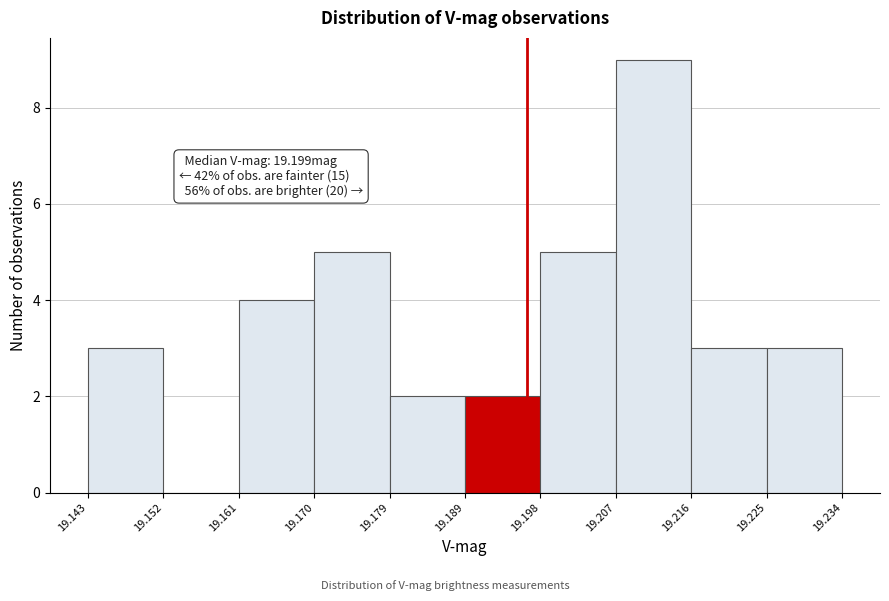

Over which range of the x-axis is the bar tallest?

19.207 to 19.216